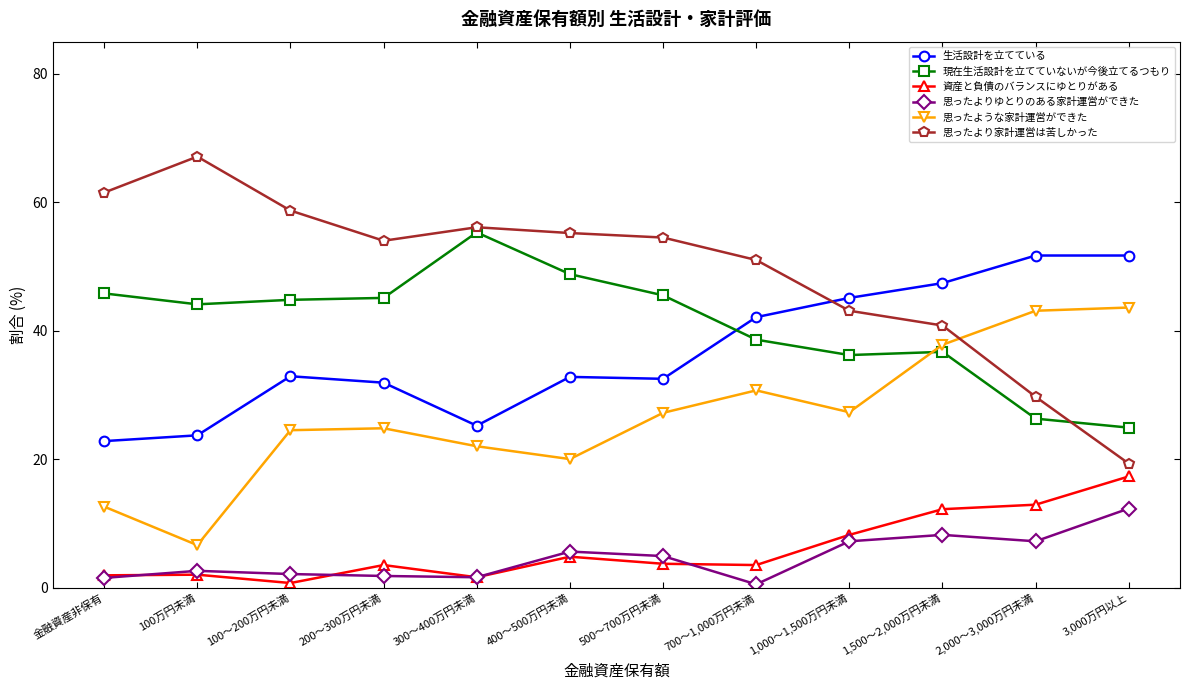

True or false: 思ったより家計運営は苦しかった and 生活設計を立てている cross at least once.

True